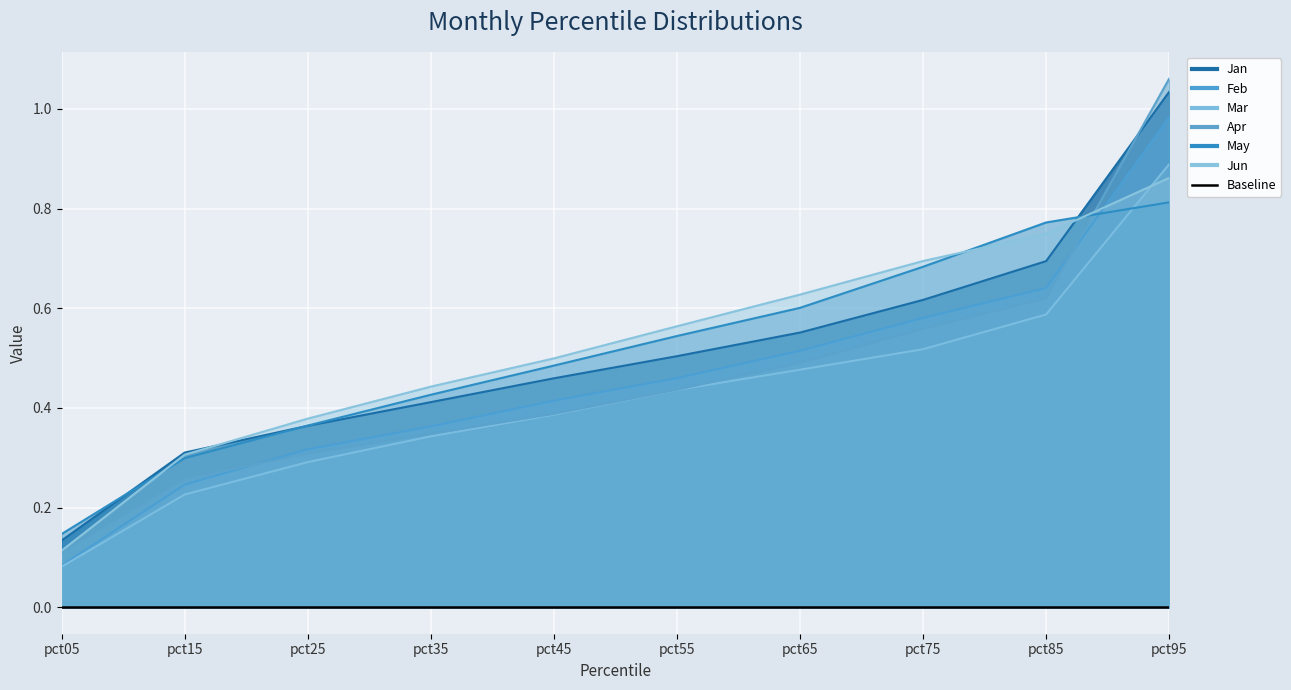

Where do May and Mar first cross each other?

pct85 and pct95